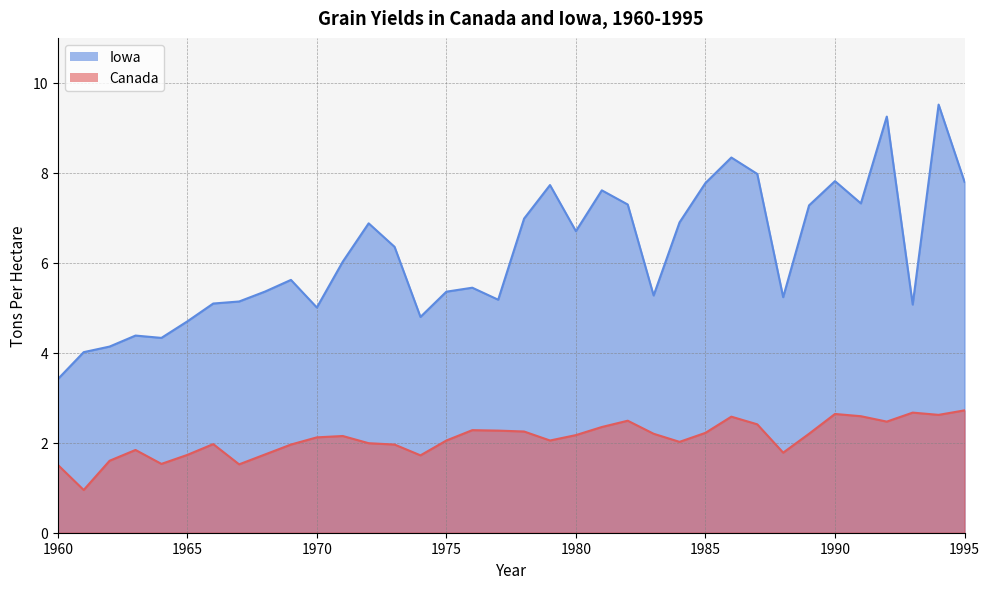

True or false: Iowa and Canada intersect in this chart.

False